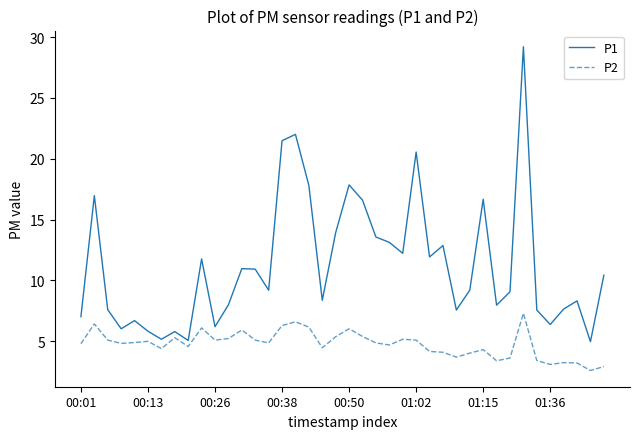

How many interior local valleys does the P1 series have?

12